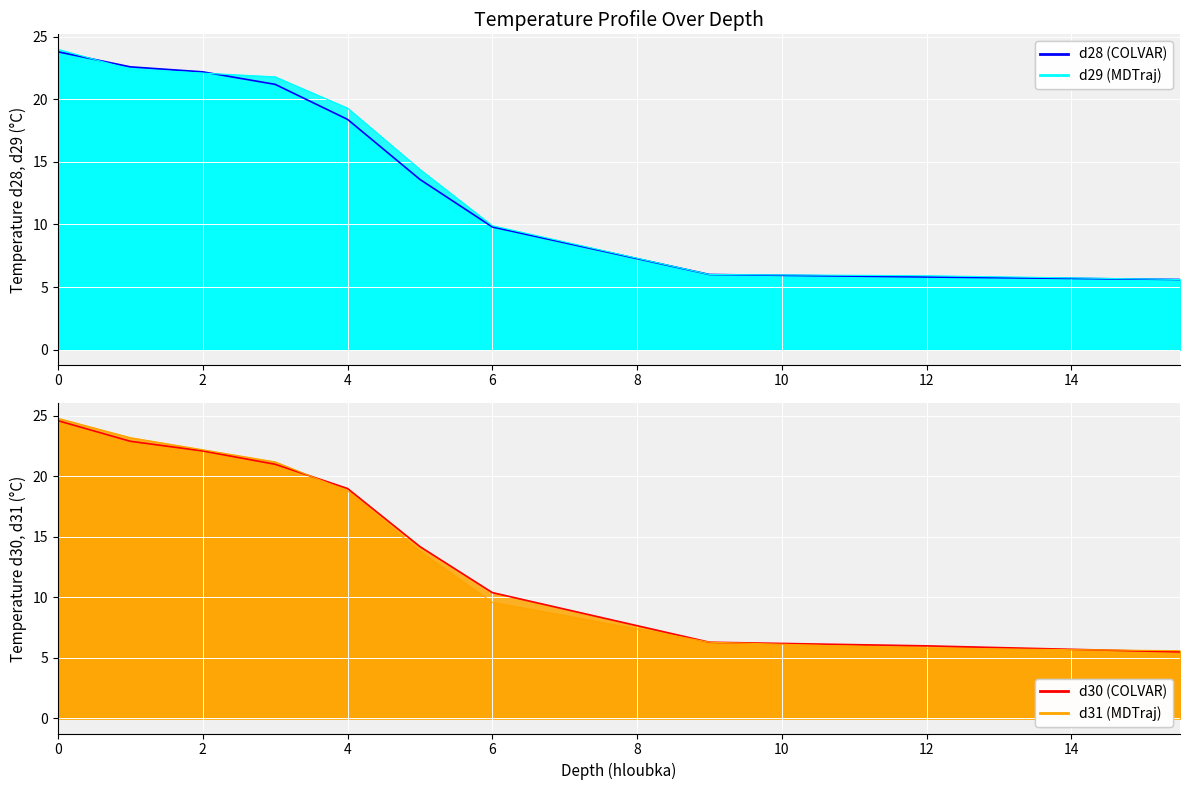

How many lines are shown in the chart?

2